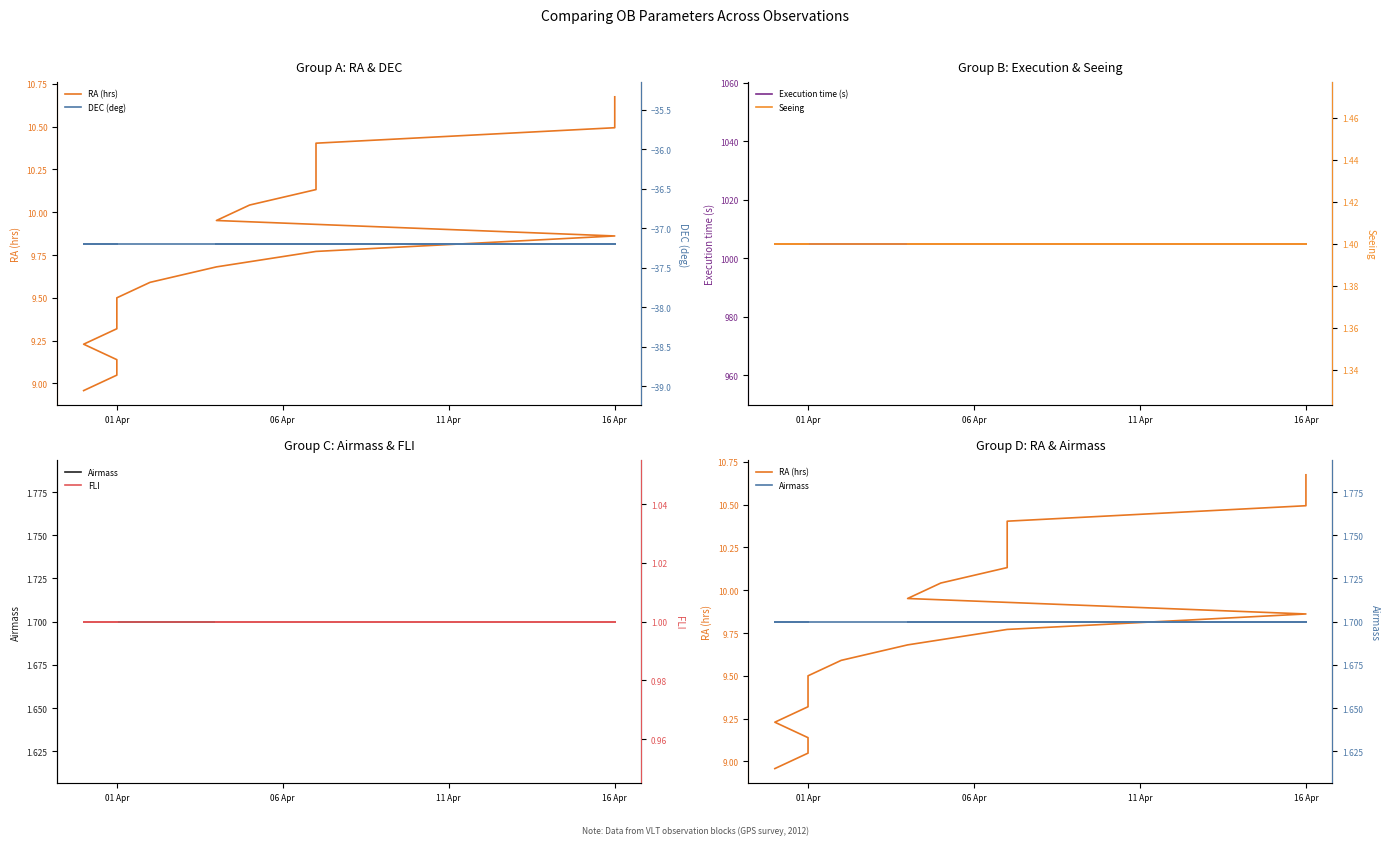

Reading left to right, what are all the values shown in this chart?

RA (hrs): 9.0	9.0	9.1	9.2	9.3	9.4	9.5	9.6	9.7	9.8	9.9	10.0	10.0	10.1	10.2	10.3	10.4	10.5	10.6	10.7
Execution time (s): 1005.0	1005.0	1005.0	1005.0	1005.0	1005.0	1005.0	1005.0	1005.0	1005.0	1005.0	1005.0	1005.0	1005.0	1005.0	1005.0	1005.0	1005.0	1005.0	1005.0
Airmass: 1.7	1.7	1.7	1.7	1.7	1.7	1.7	1.7	1.7	1.7	1.7	1.7	1.7	1.7	1.7	1.7	1.7	1.7	1.7	1.7
DEC (deg): -37.2	-37.2	-37.2	-37.2	-37.2	-37.2	-37.2	-37.2	-37.2	-37.2	-37.2	-37.2	-37.2	-37.2	-37.2	-37.2	-37.2	-37.2	-37.2	-37.2
Seeing: 1.4	1.4	1.4	1.4	1.4	1.4	1.4	1.4	1.4	1.4	1.4	1.4	1.4	1.4	1.4	1.4	1.4	1.4	1.4	1.4
FLI: 1.0	1.0	1.0	1.0	1.0	1.0	1.0	1.0	1.0	1.0	1.0	1.0	1.0	1.0	1.0	1.0	1.0	1.0	1.0	1.0